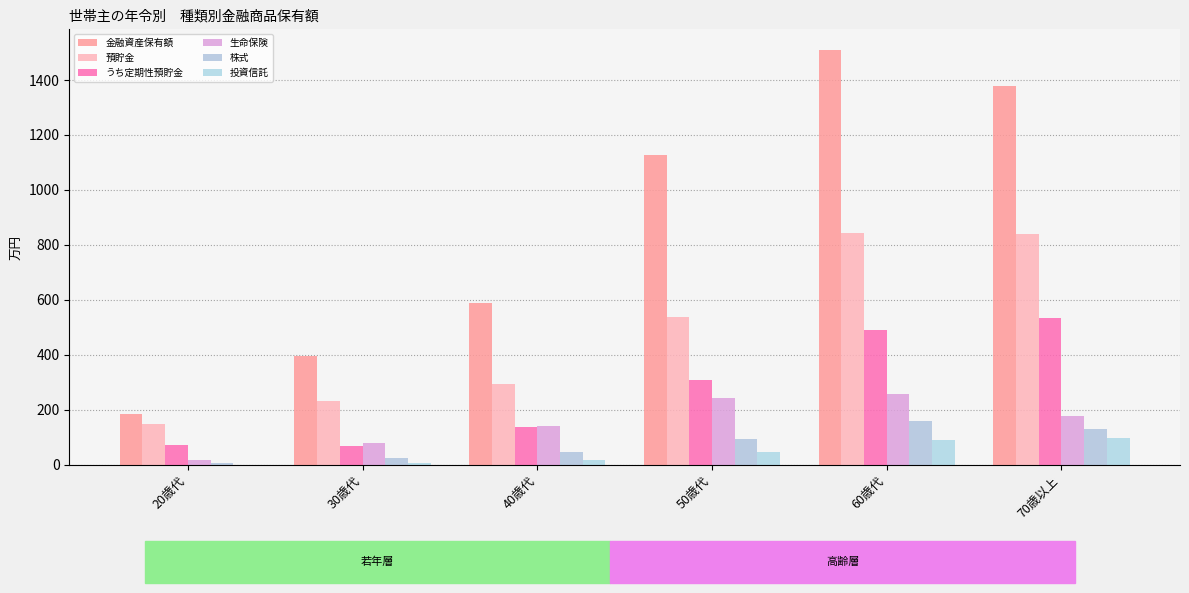

How many groups of bars are there?

6